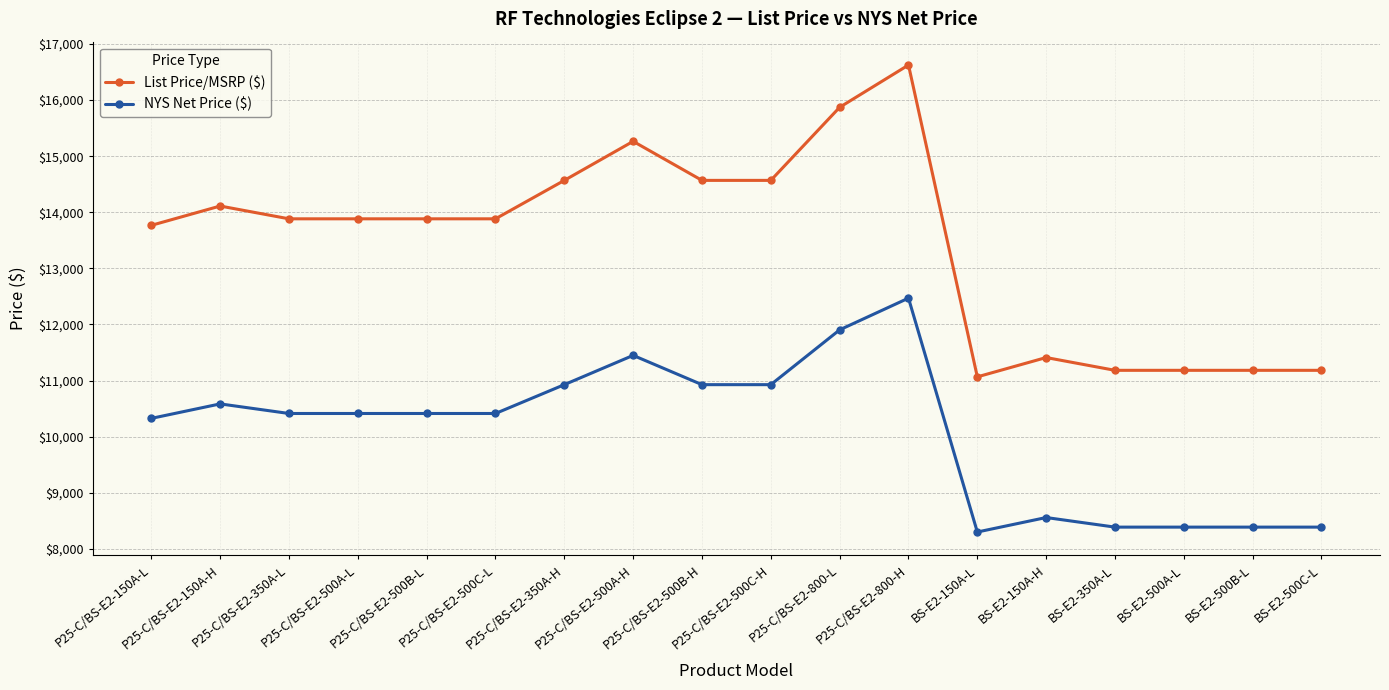

What is the greatest value displayed?

16624.8